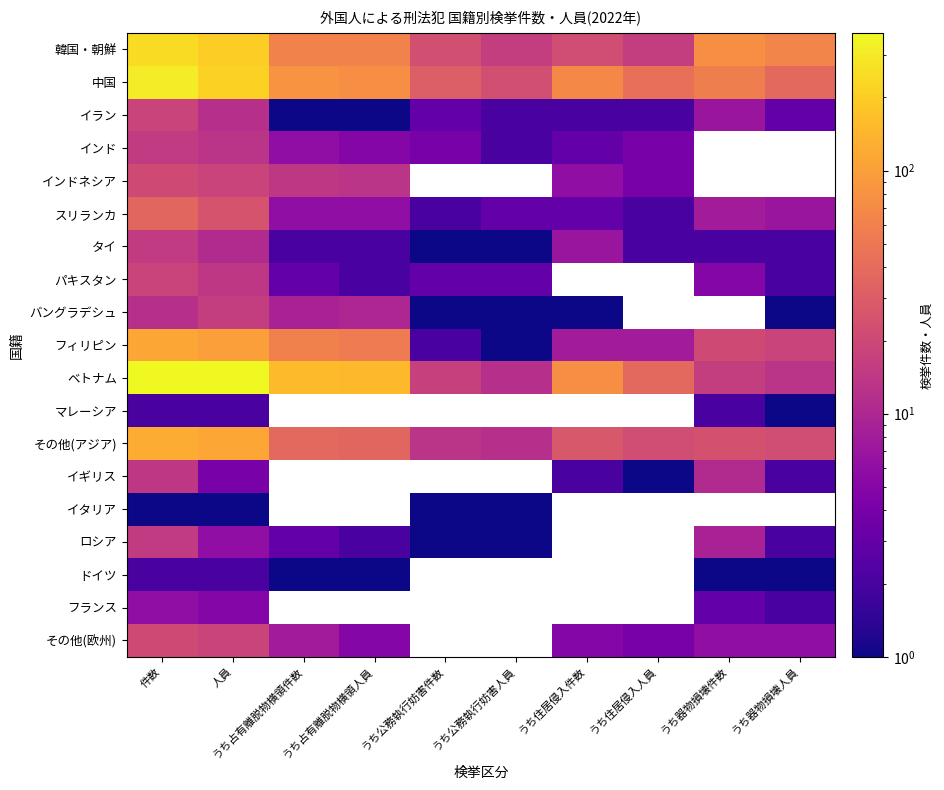

At 人員, list the series in order from smallest to largest.

イタリア, マレーシア, ドイツ, イギリス, フランス, ロシア, タイ, イラン, インド, パキスタン, バングラデシュ, インドネシア, その他(欧州), スリランカ, フィリピン, その他(アジア), 韓国・朝鮮, 中国, ベトナム